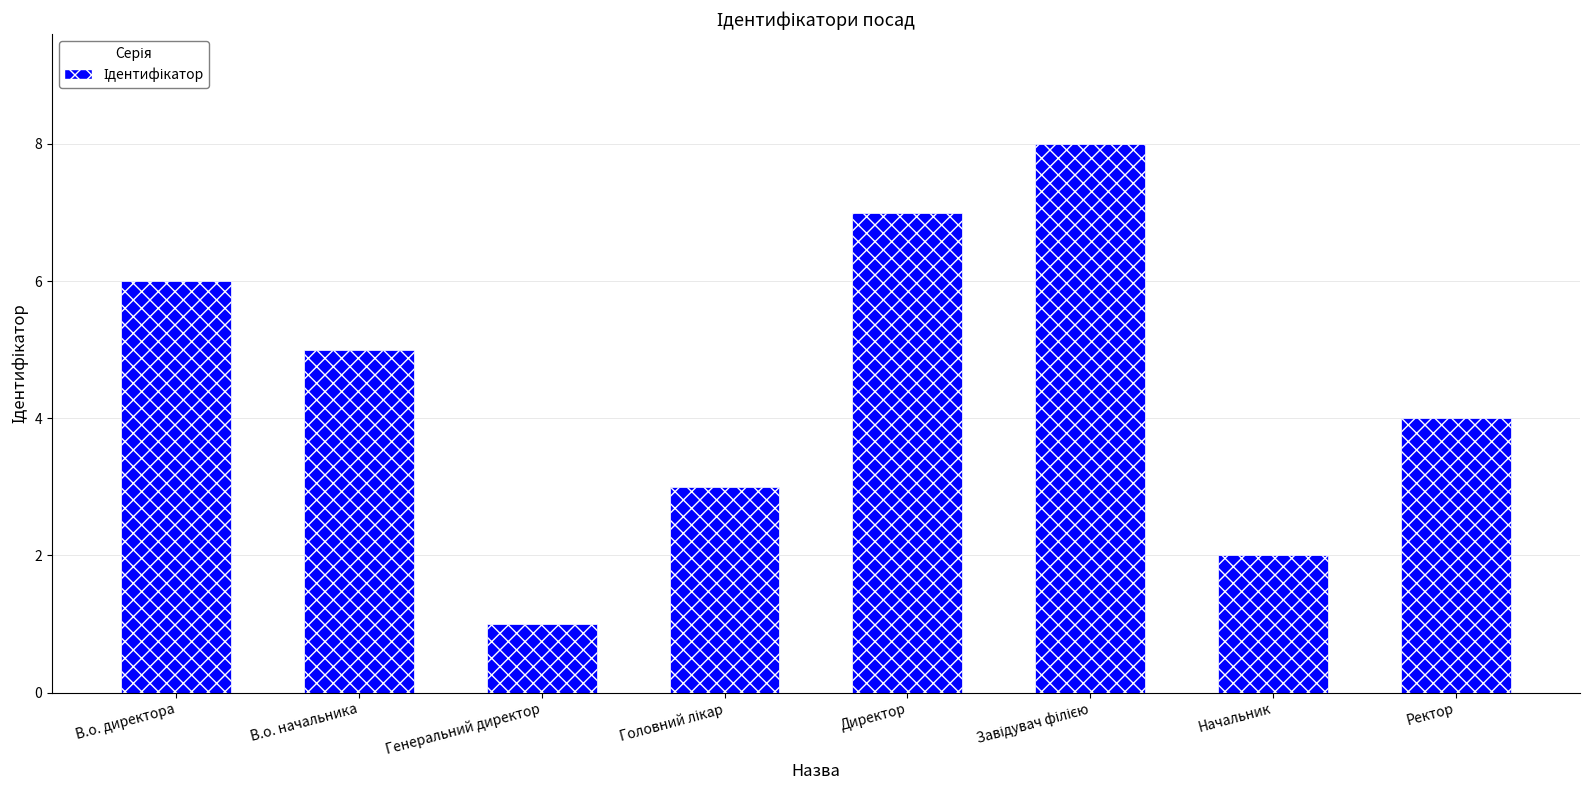

What is the sum of all values?

36